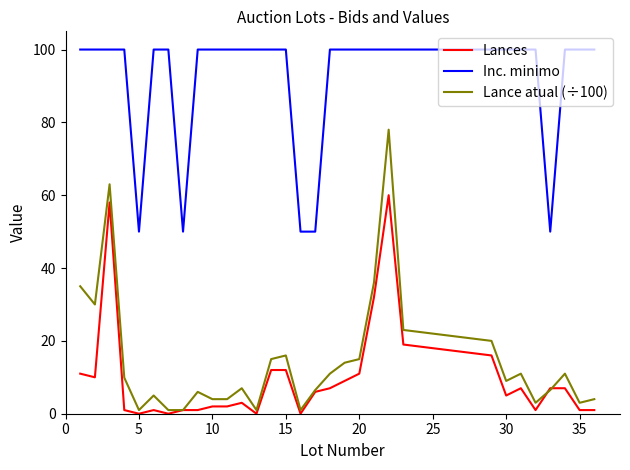

Is this an area chart (filled region under the line)?

No